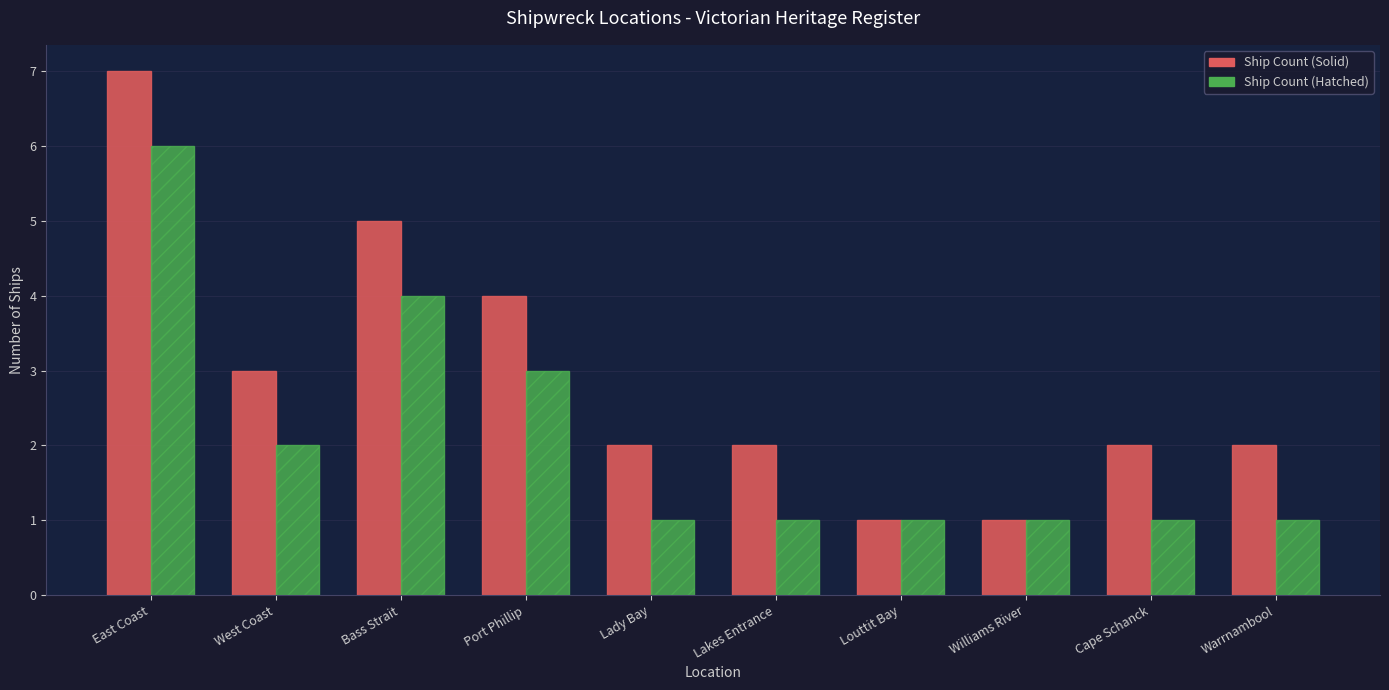

At which category is the sum across all series the highest?

East Coast